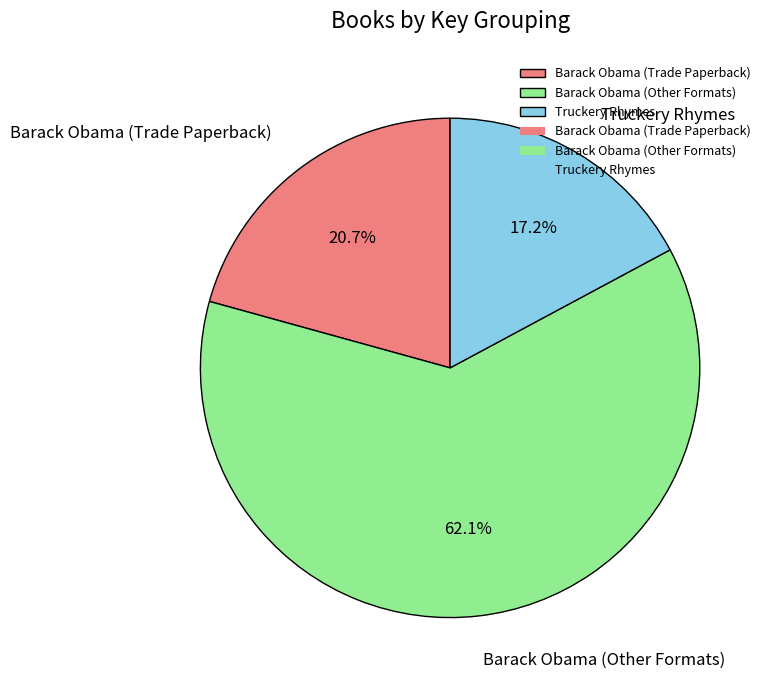

Which category accounts for the majority?

Barack Obama (Other Formats)